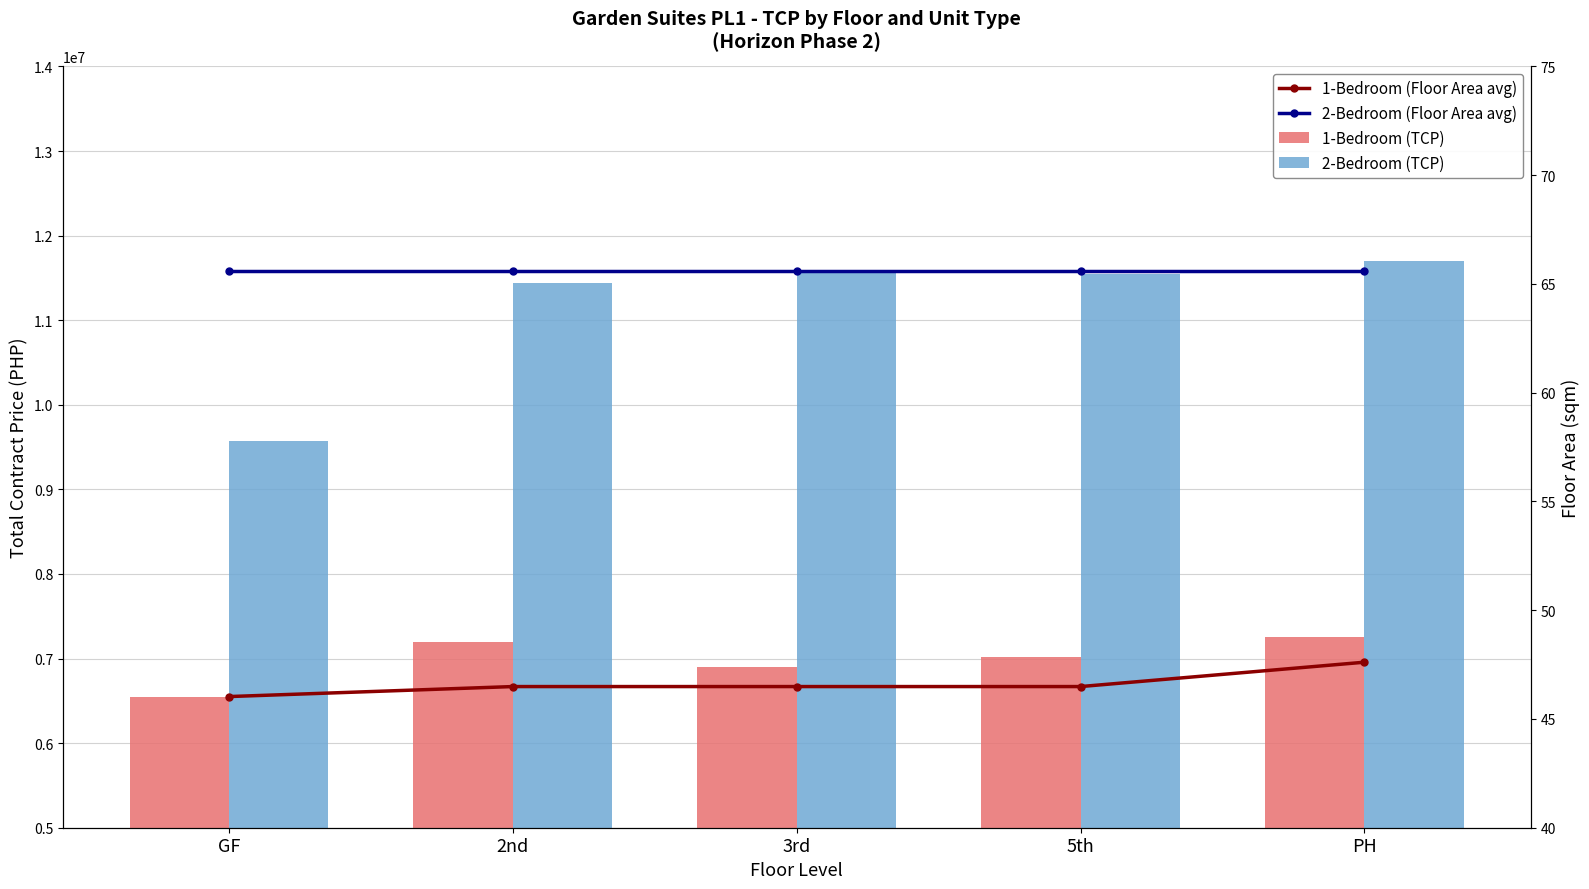

Rank the series at 5th from lowest to highest value.

1-Bedroom (Floor Area avg), 2-Bedroom (Floor Area avg), 1-Bedroom (TCP), 2-Bedroom (TCP)